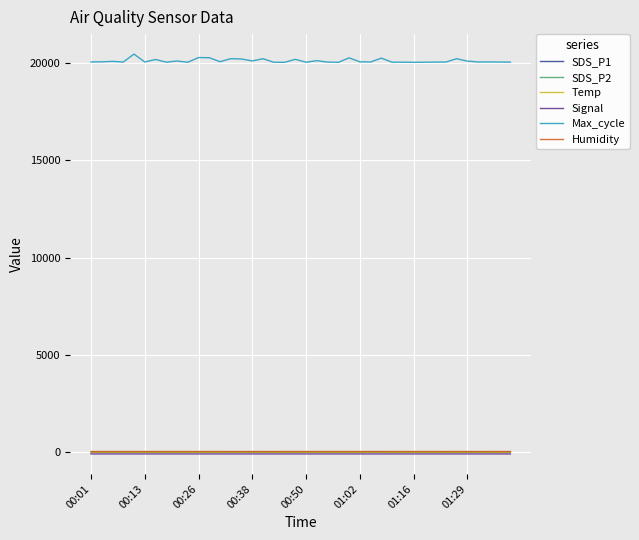

Which series has the widest spread of values?

Max_cycle